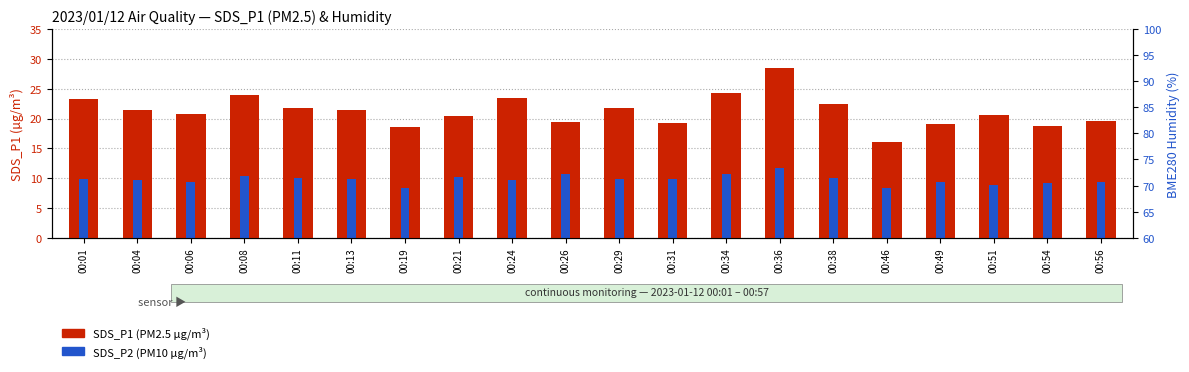

Reading right to left, extract all data points from this chart.

SDS_P1 (PM2.5 µg/m³): 00:56=19.6	00:54=18.8	00:51=20.6	00:49=19.1	00:46=16.1	00:38=22.4	00:36=28.5	00:34=24.3	00:31=19.2	00:29=21.8	00:26=19.4	00:24=23.5	00:21=20.4	00:19=18.5	00:13=21.4	00:11=21.7	00:08=24.0	00:06=20.7	00:04=21.5	00:01=23.2
SDS_P2 (PM10 µg/m³): 00:56=9.4	00:54=9.2	00:51=8.8	00:49=9.4	00:46=8.3	00:38=10.0	00:36=11.7	00:34=10.7	00:31=9.9	00:29=9.8	00:26=10.7	00:24=9.7	00:21=10.2	00:19=8.4	00:13=9.9	00:11=10.1	00:08=10.3	00:06=9.3	00:04=9.7	00:01=9.8